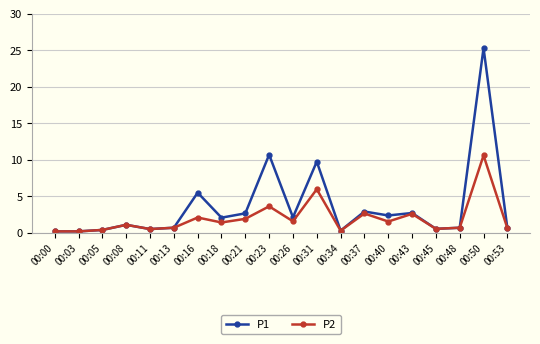

True or false: P1 has more than 1 points higher than both neighbors.

True